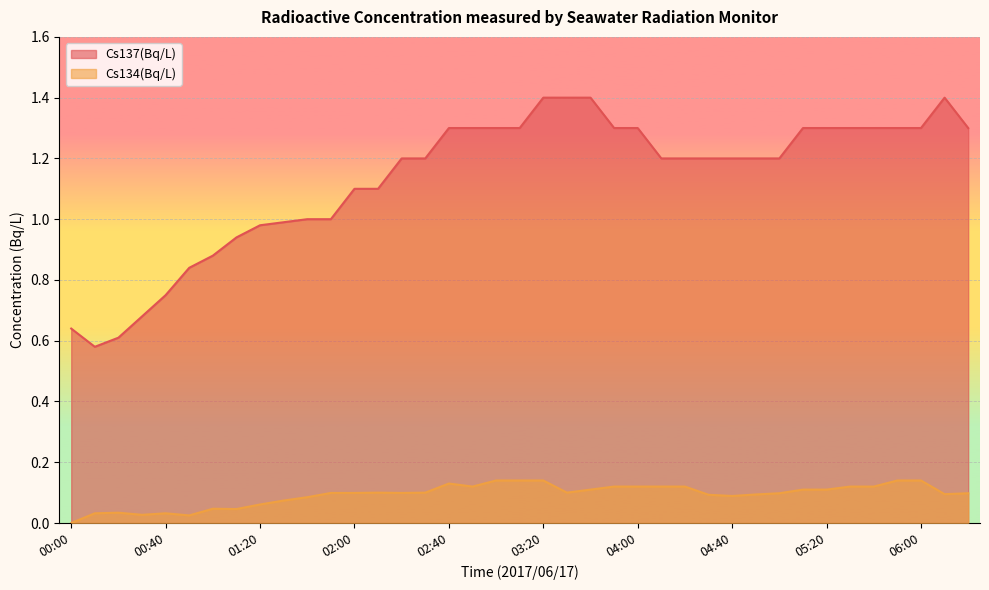

How many positive values does the Cs134(Bq/L) series have?

38